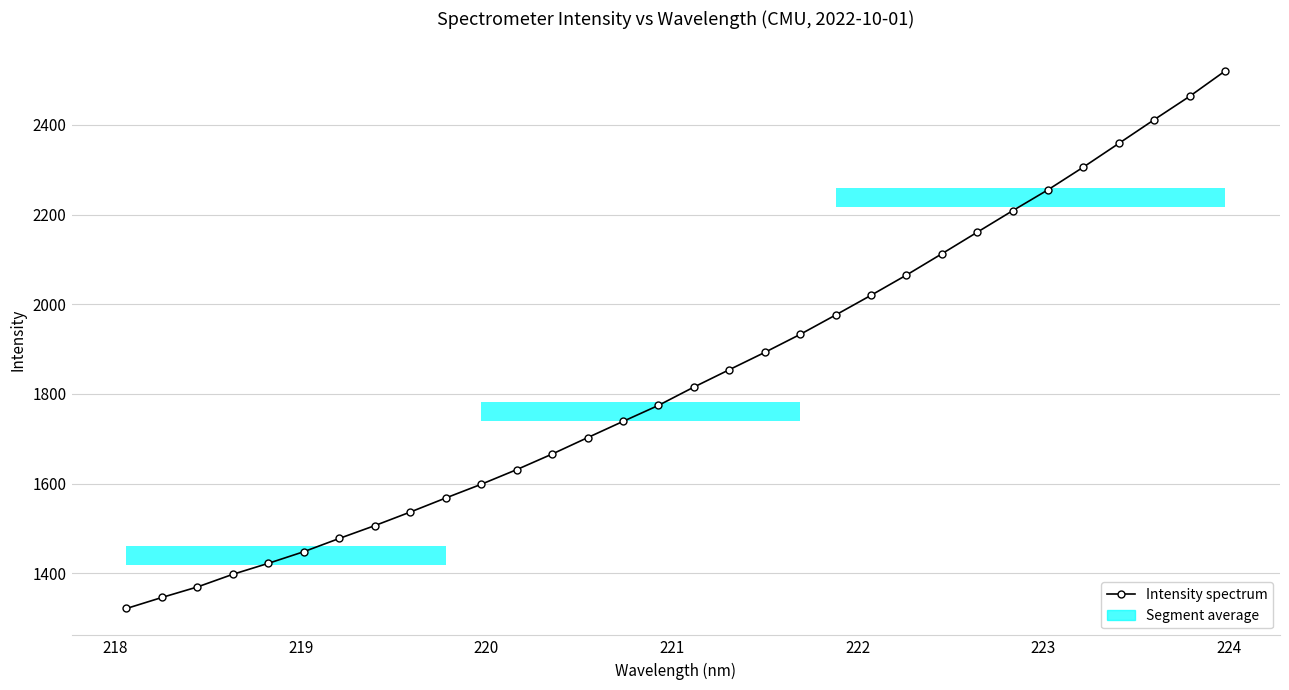

Reading left to right, what are all the values shown in this chart?

1321.5	1346.1	1369.5	1397.8	1422.2	1448.2	1477.7	1506.3	1536.5	1567.9	1598.4	1631.1	1665.8	1702.4	1738.6	1774.4	1815.2	1854.0	1892.5	1932.7	1975.9	2019.9	2065.0	2112.4	2160.6	2208.6	2255.3	2305.9	2358.7	2411.7	2463.7	2520.1